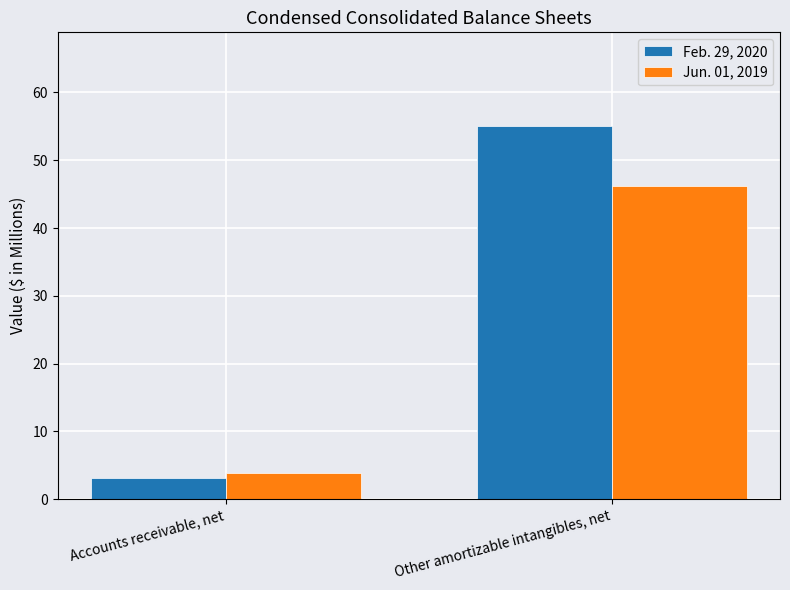

What is the difference between the Feb. 29, 2020 values at Other amortizable intangibles, net and Accounts receivable, net?

51.9